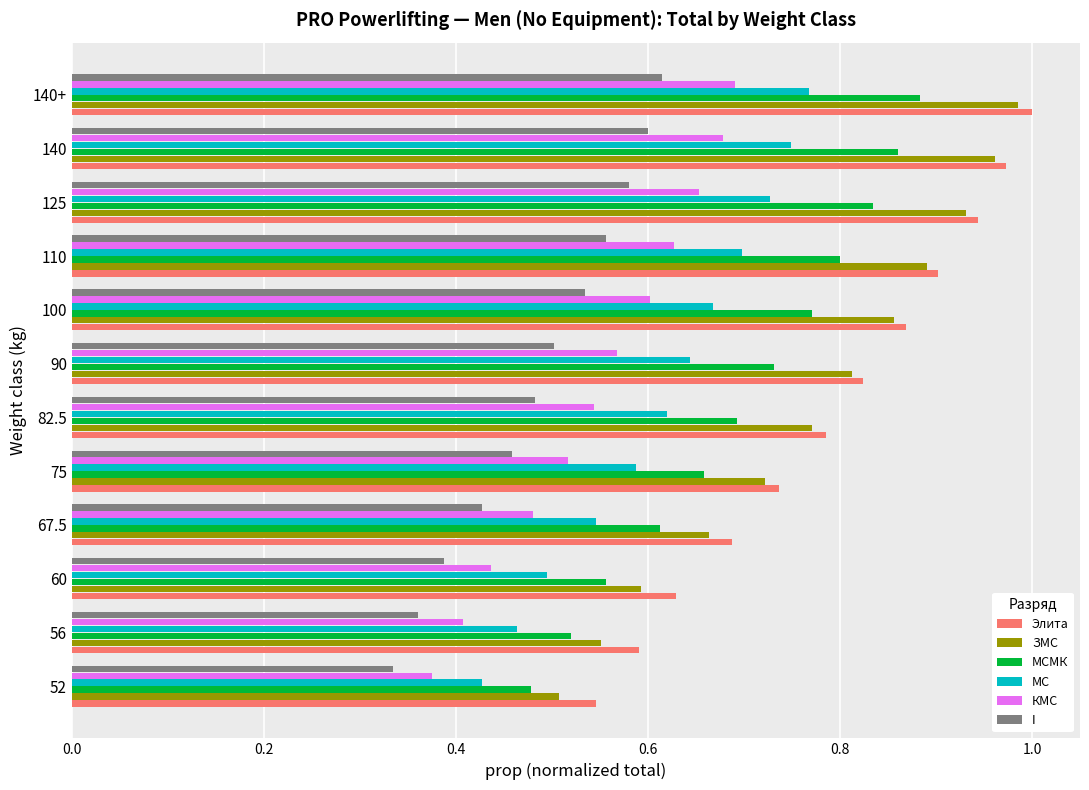

At which category is the sum across all series the highest?

140+